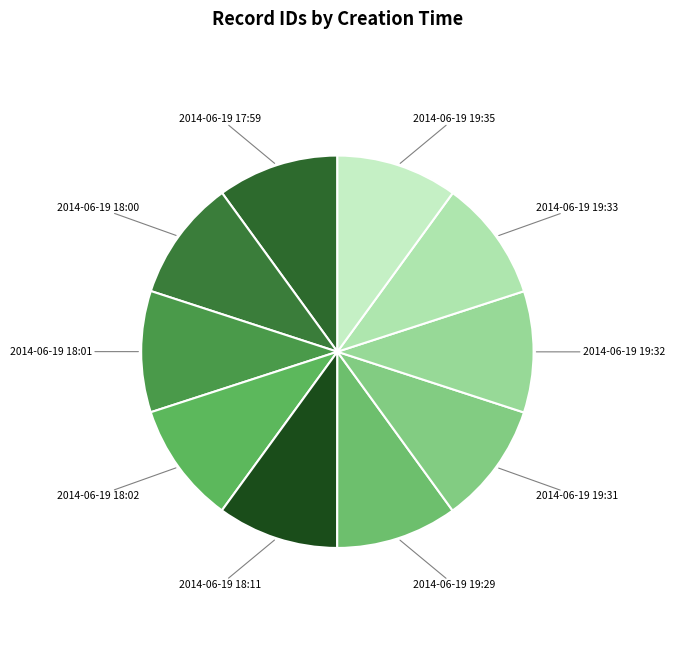

How many segments does this pie chart have?

10